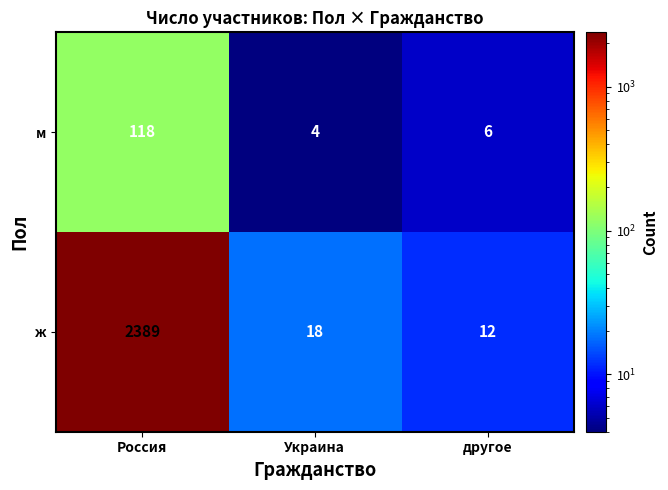

Reading left to right, list all the values displayed in this chart.

м: 118	4	6
ж: 2389	18	12